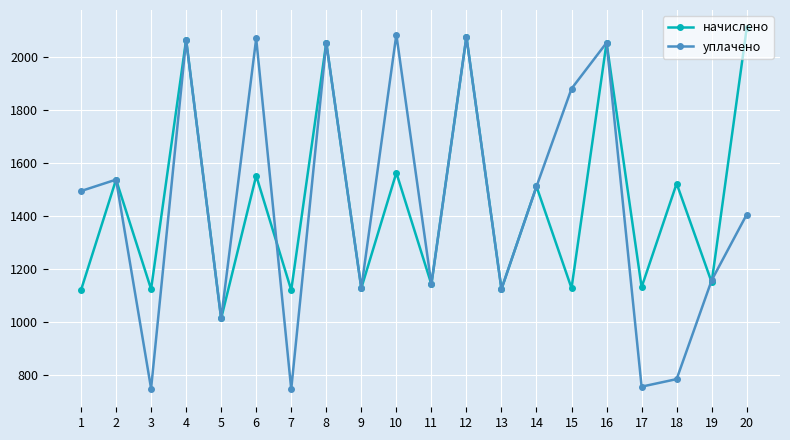

The value of уплачено at 1 is 1494.5. True or false?

True